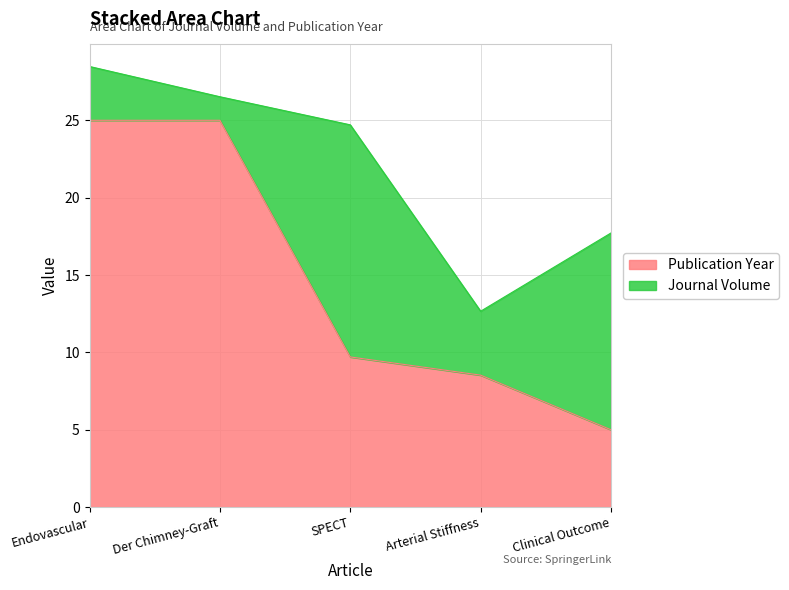

At which label does the data first exceed 9?

Endovascular